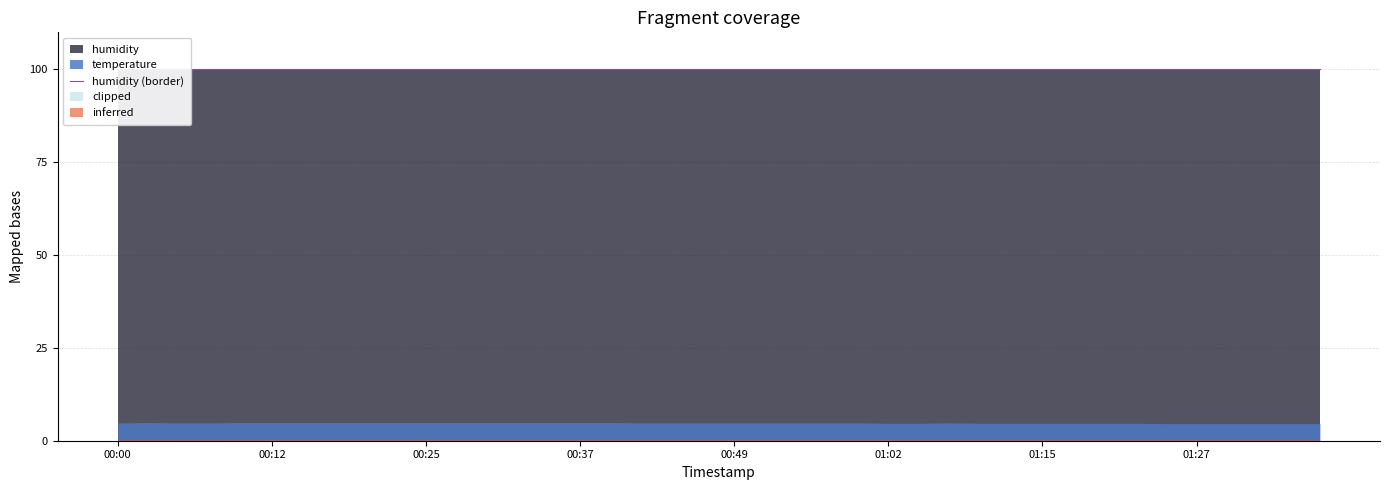

At which label does humidity reach its minimum?

00:00